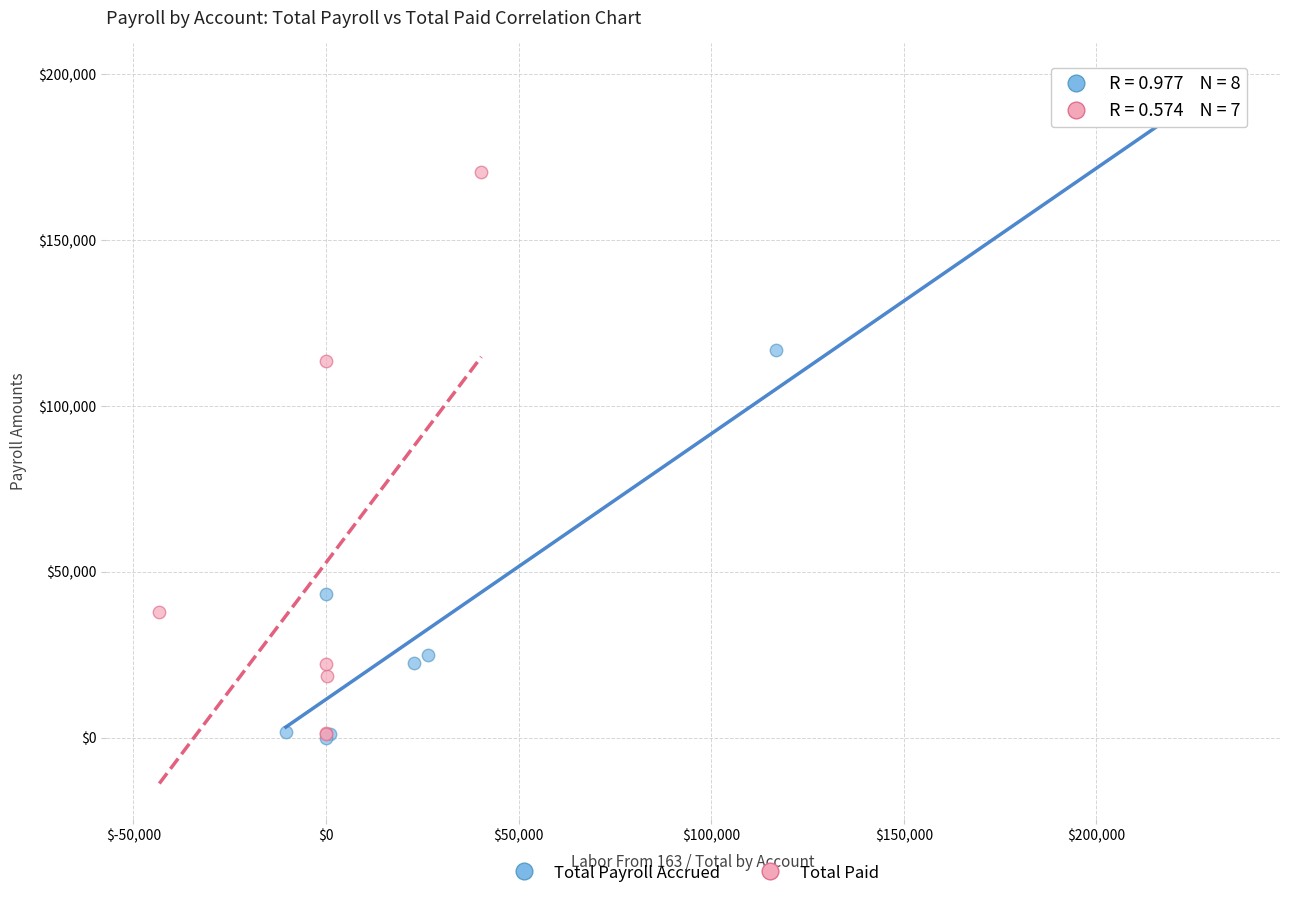

Which series has the widest spread of Y values?

Total Payroll Accrued